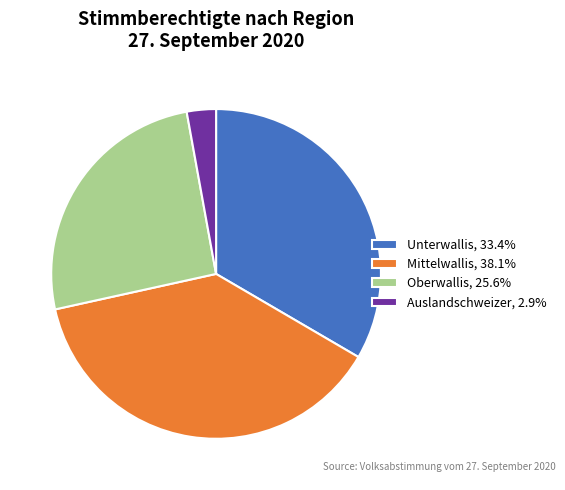

Which category has the smallest portion of the pie?

Auslandschweizer